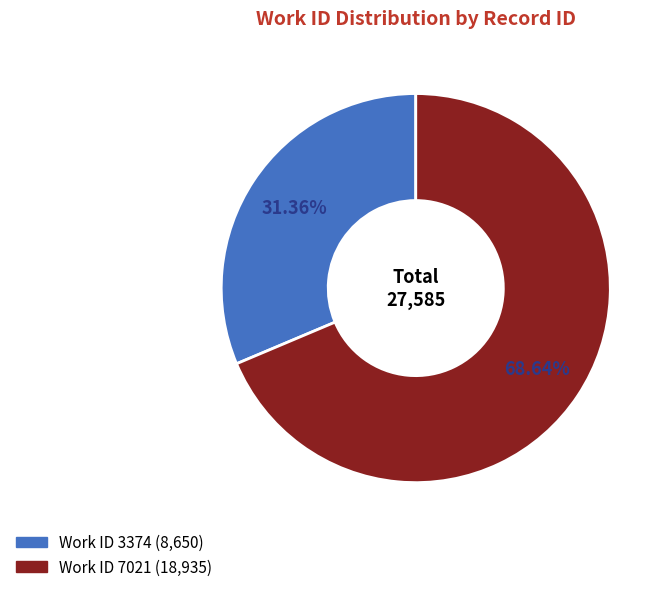

Is there a majority slice in this chart?

Yes